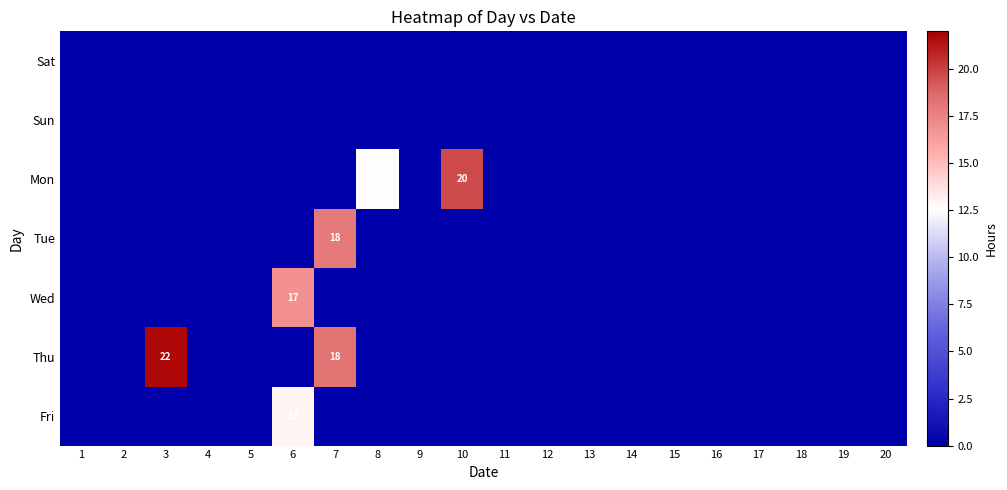

Is it true that Thu equals 31 at 3?

False